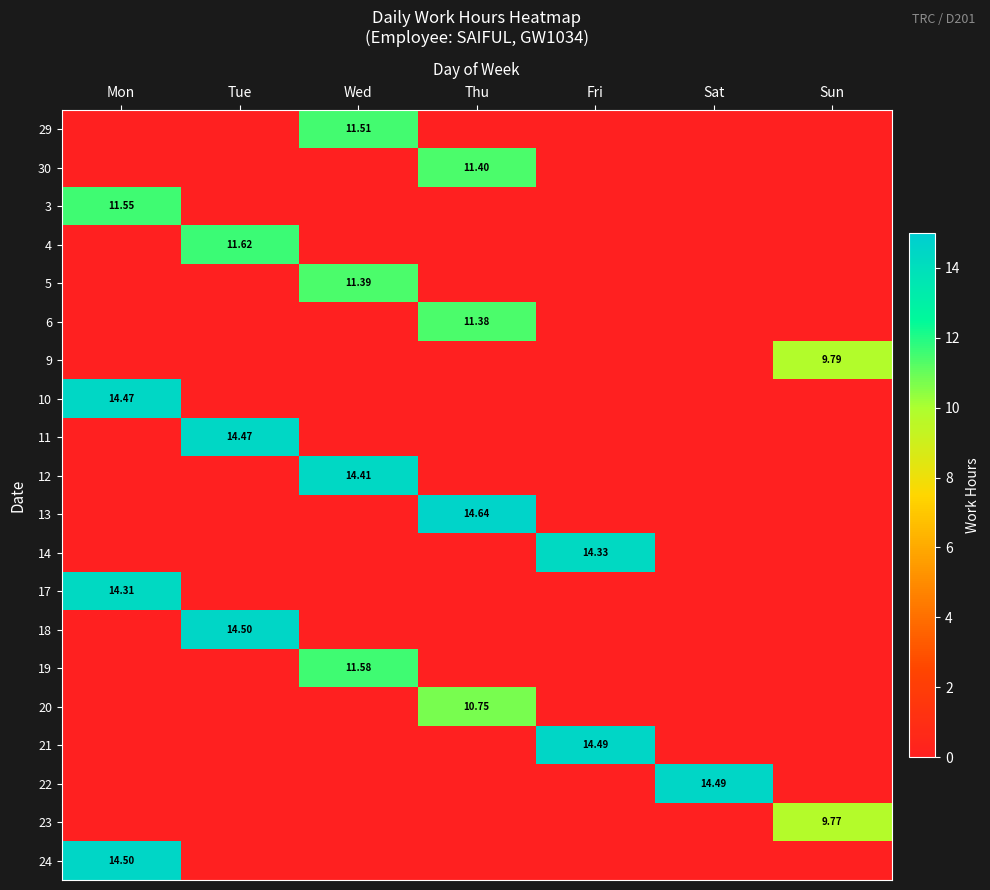

True or false: 13 has a value of 9.5 at Tue.

False